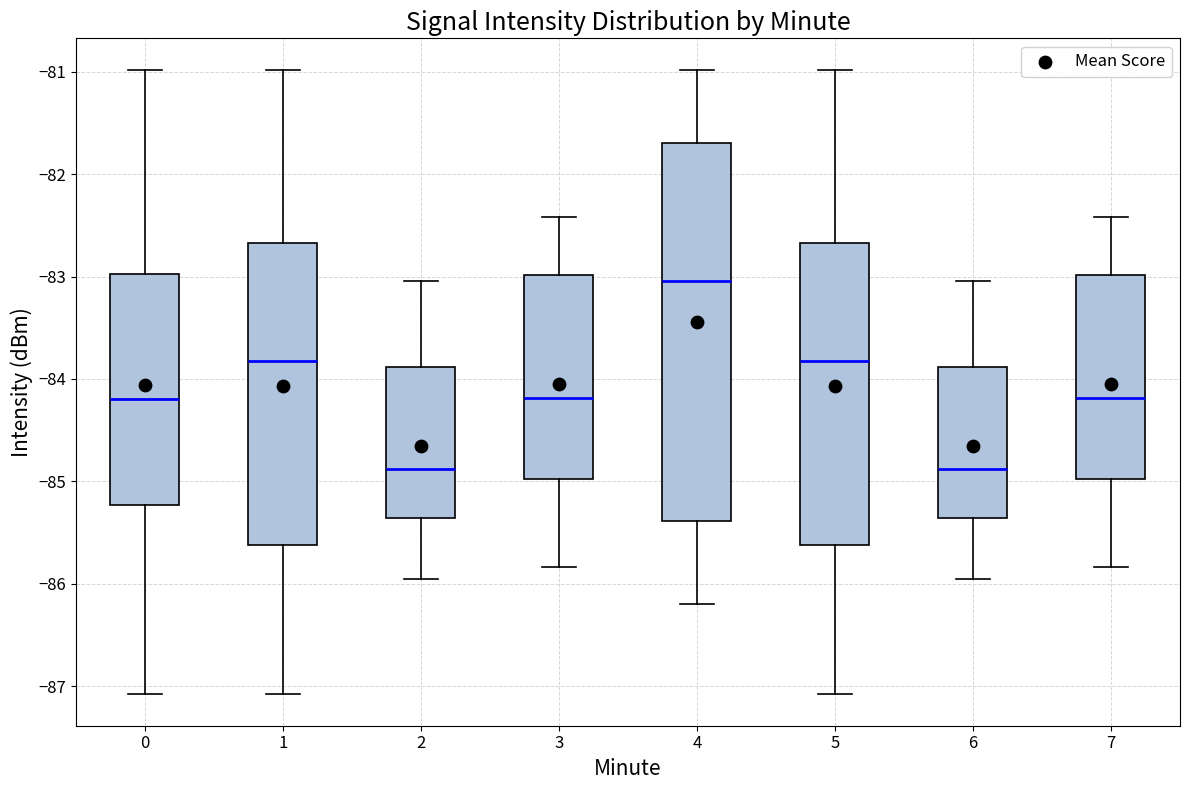

Comparing the boxes themselves (not the whiskers), which one is the tallest?

4